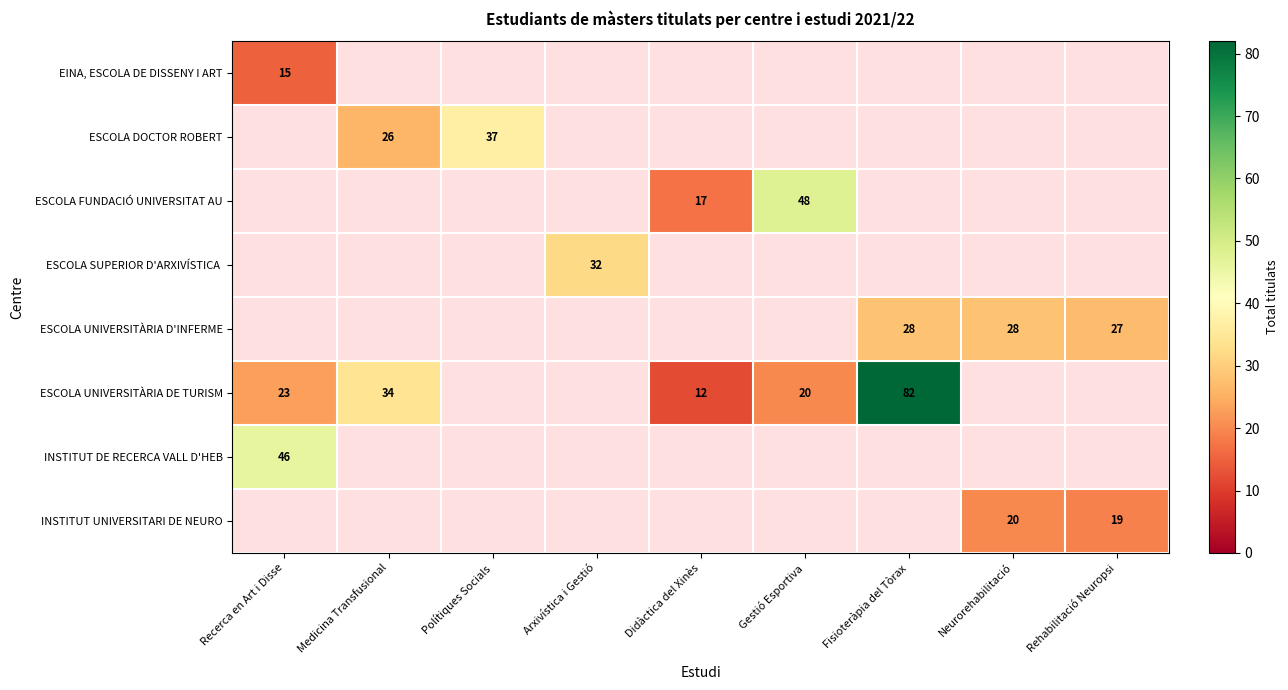

At which category does the chart reach its minimum across all series?

Didàctica del Xinès